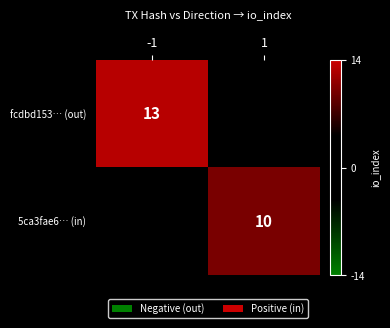

The value of fcdbd153… (out) at -1 is 13. True or false?

True